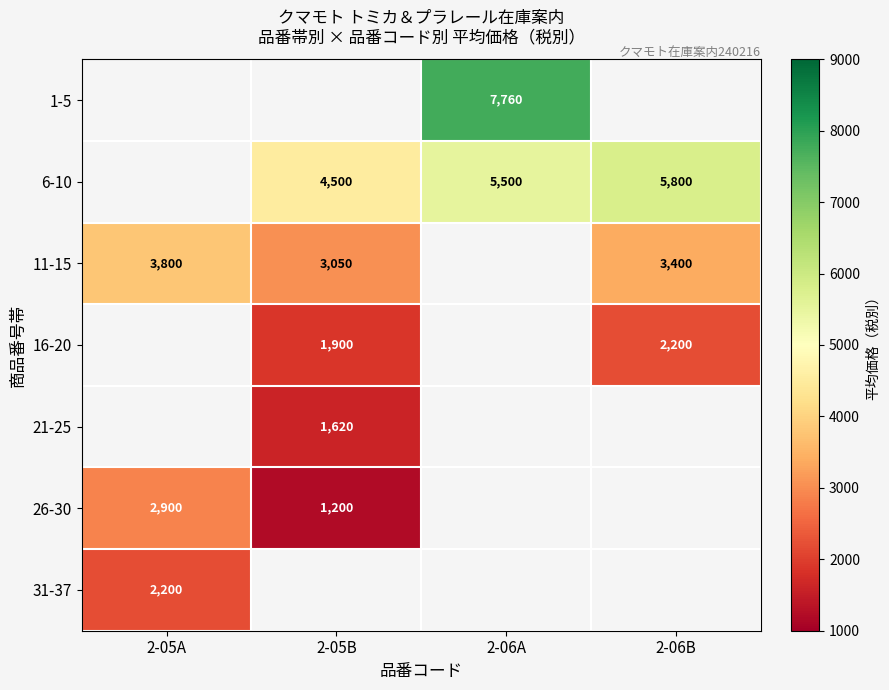

The 6-10 series shows 2492 at 2-05B. True or false?

False